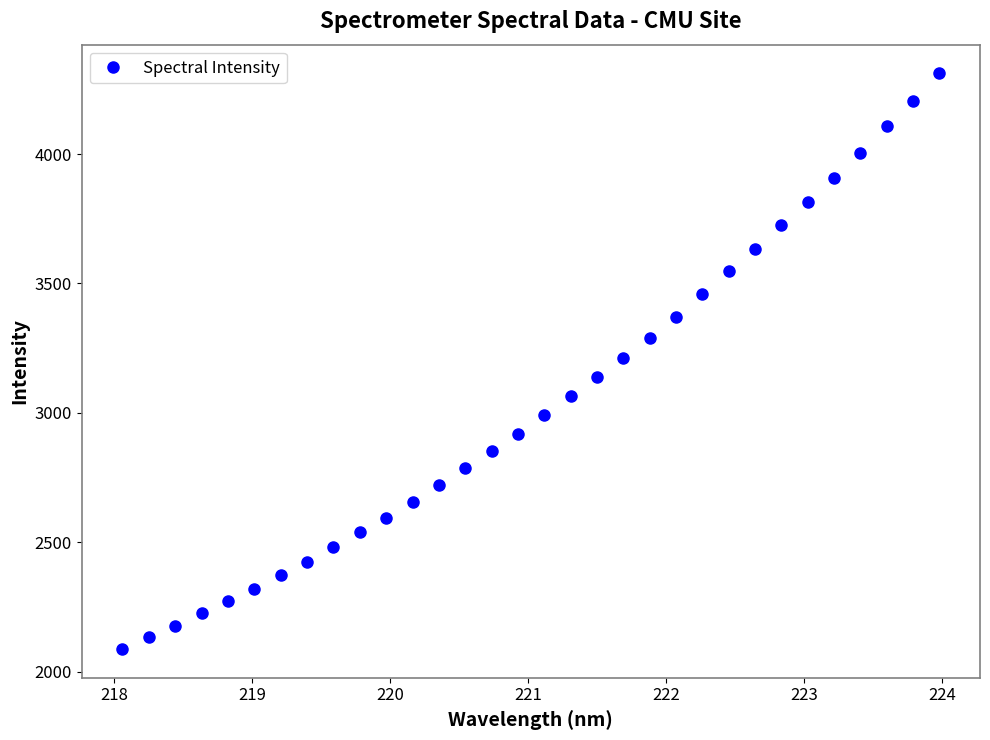

Is this an area chart (filled region under the line)?

No